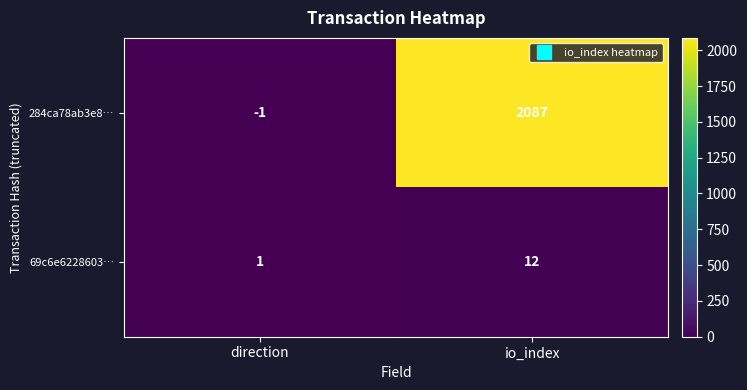

Rank the series by their maximum value, from highest to lowest.

284ca78ab3e8…, 69c6e6228603…